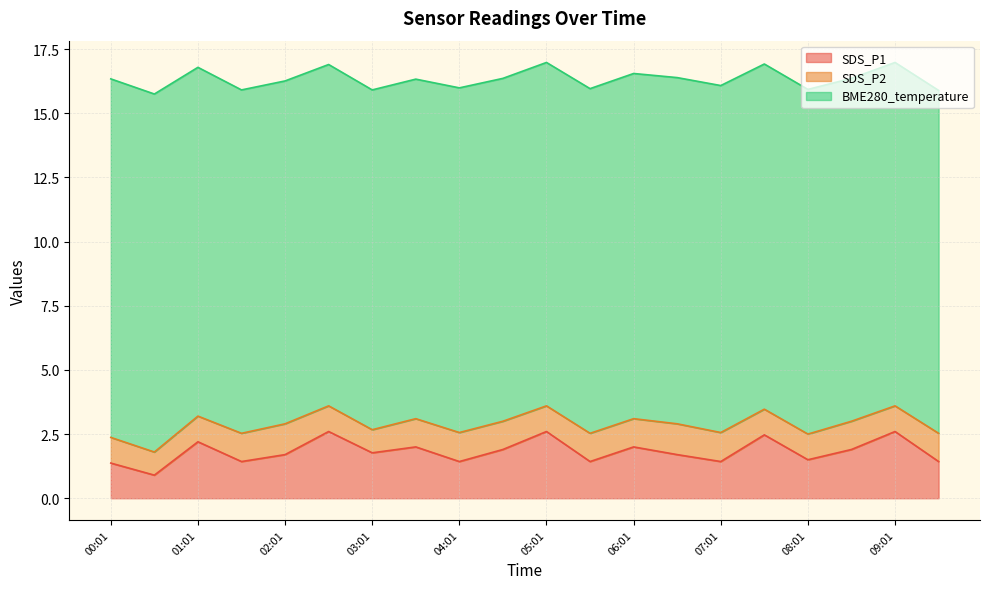

What is the sum of all BME280_temperature values?

269.1